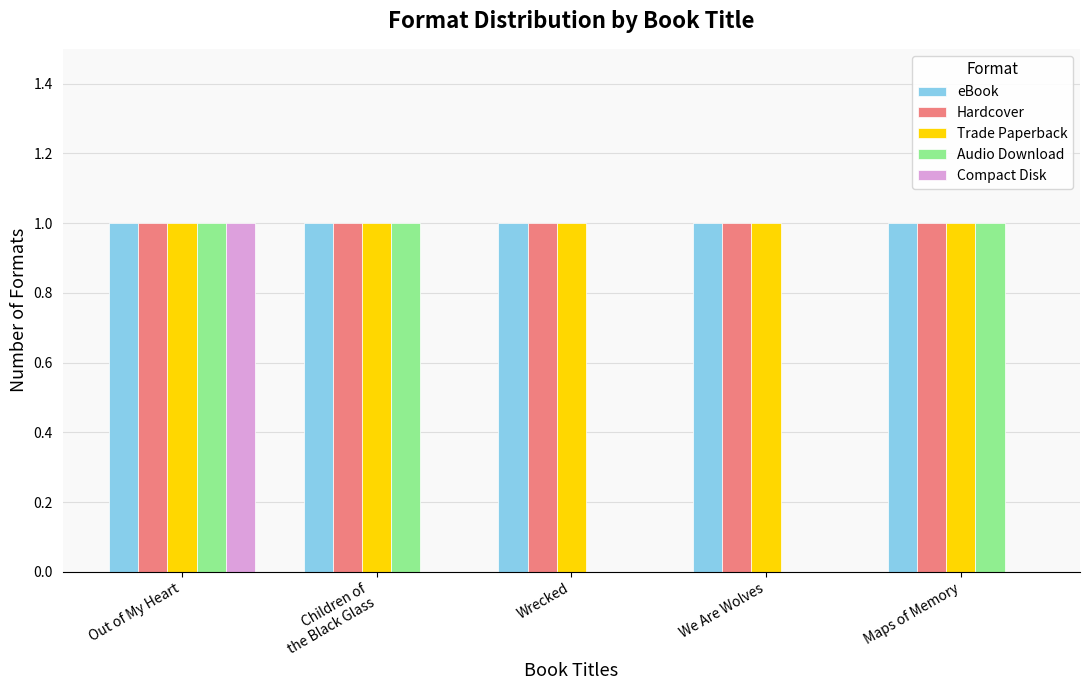

At which category is the sum across all series the highest?

Out of My Heart